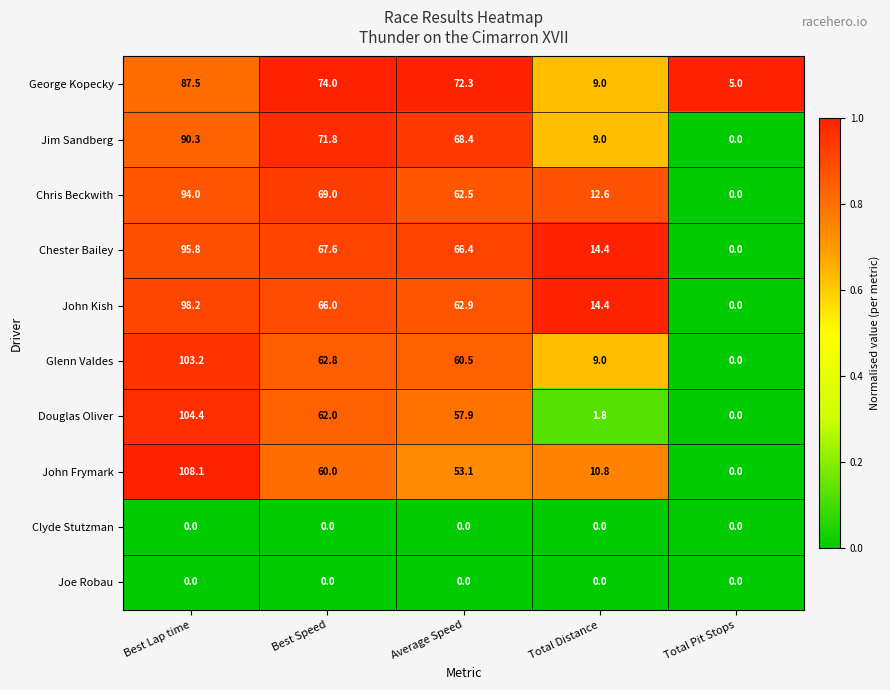

At which category does the chart reach its peak across all series?

Best Lap time